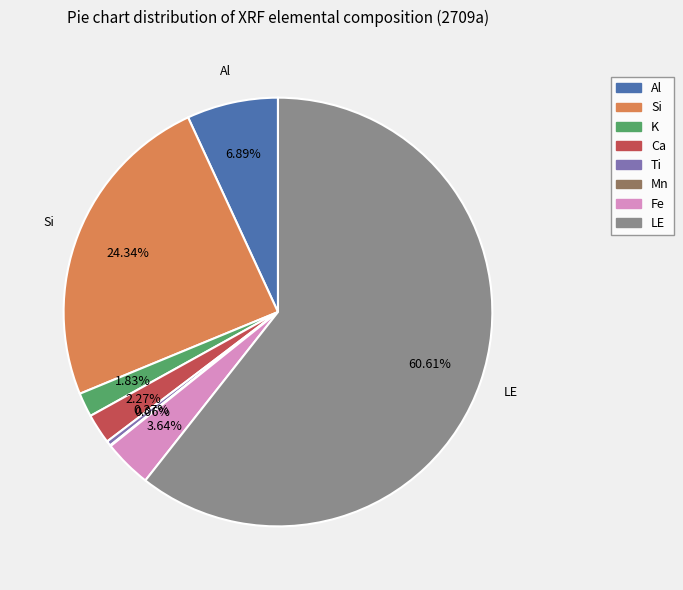

True or false: Al accounts for 7% of the total.

True